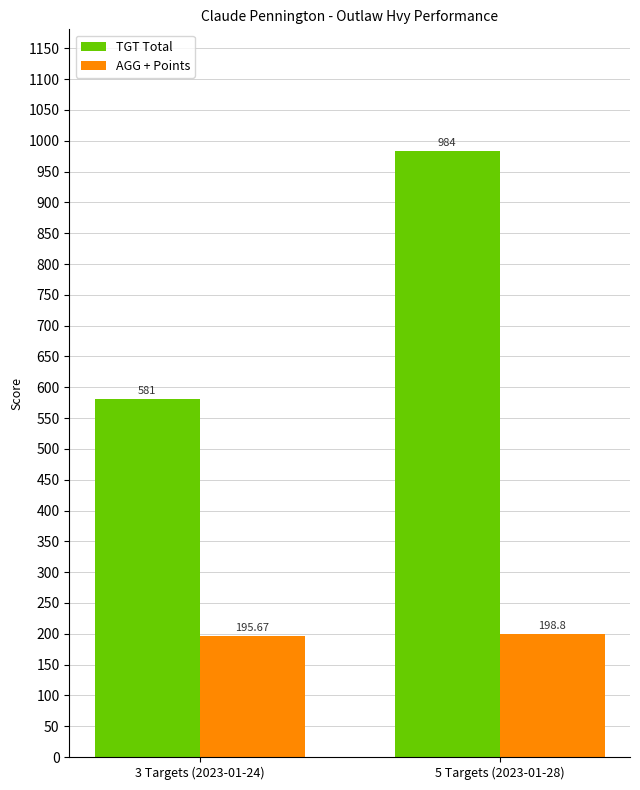

The TGT Total series shows 984.0 at 5 Targets (2023-01-28). True or false?

True